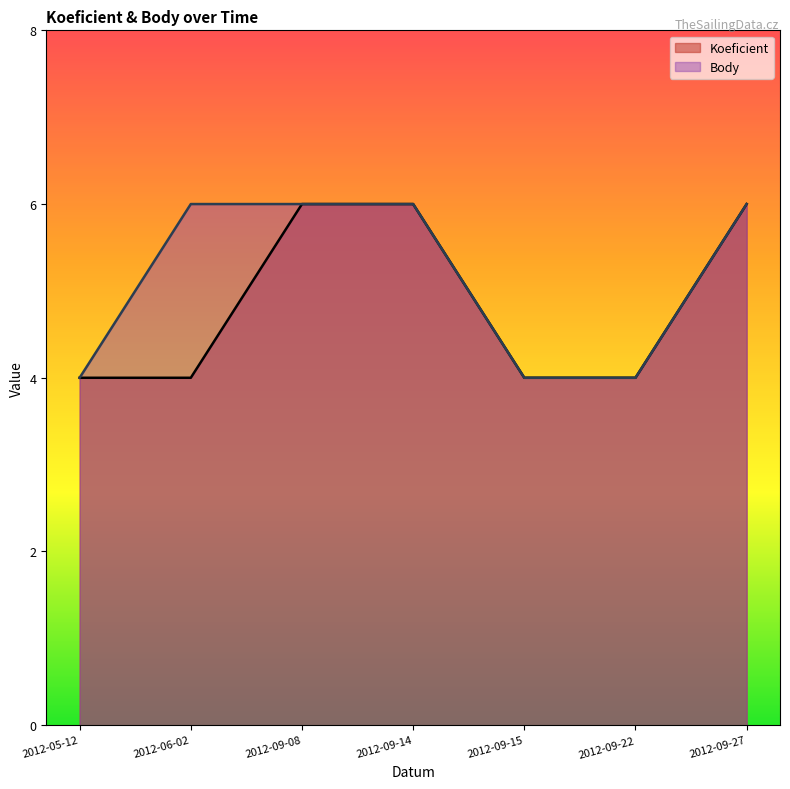

True or false: Koeficient has more than 0 points higher than both neighbors.

False